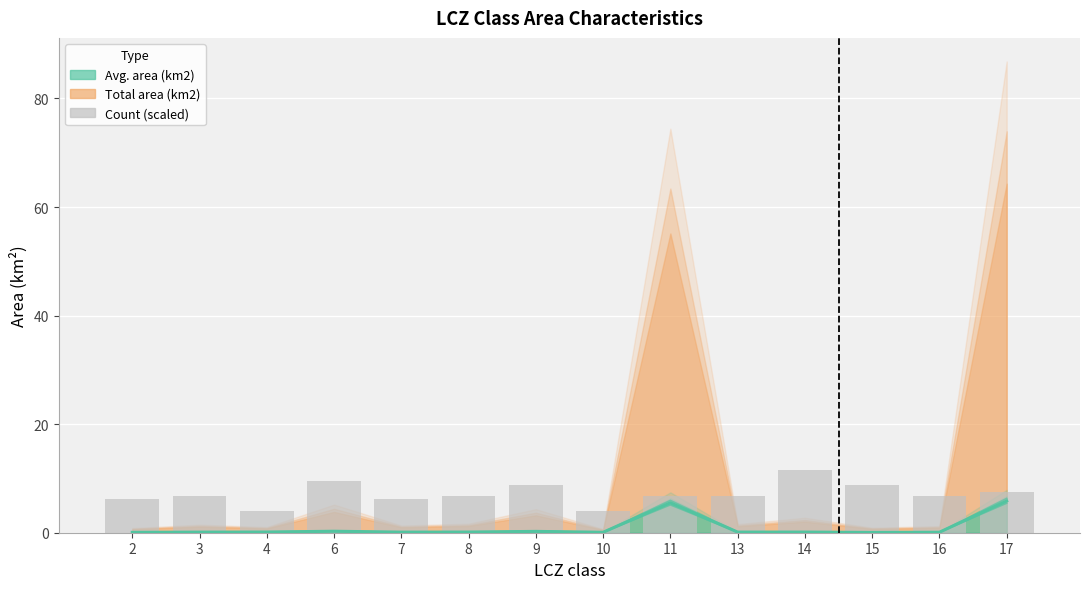

Is it true that the value at 9 is 8.9?

True